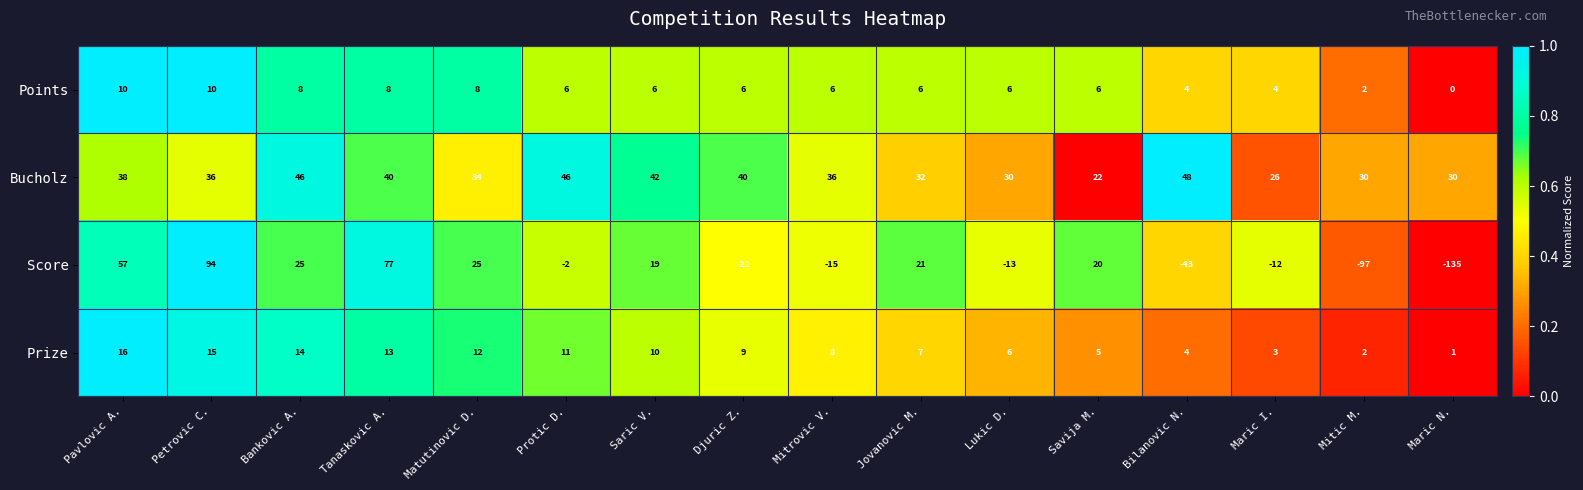

Rank the series at Pavlovic A. from lowest to highest value.

Points, Prize, Bucholz, Score